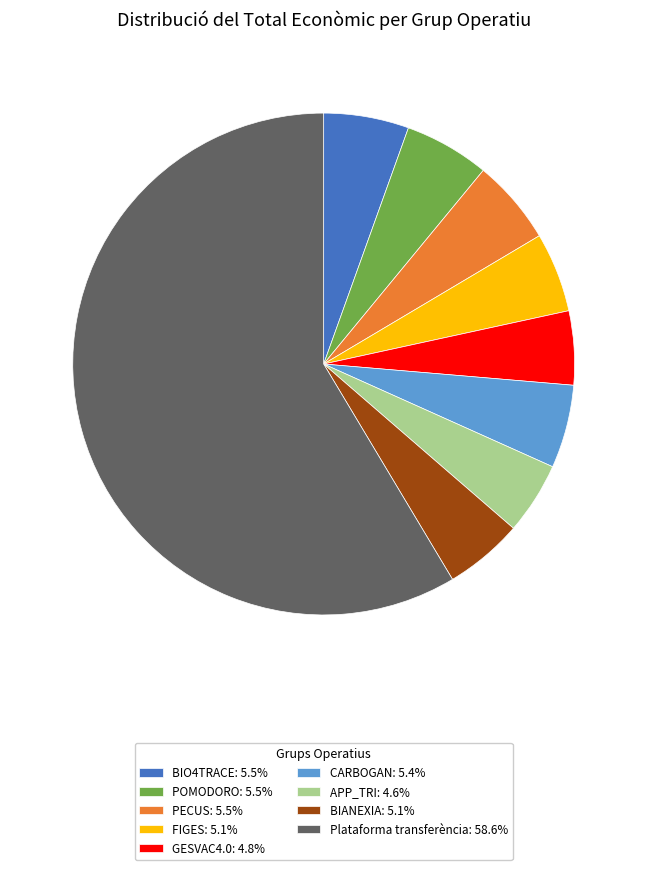

How many slices are in this pie chart?

9